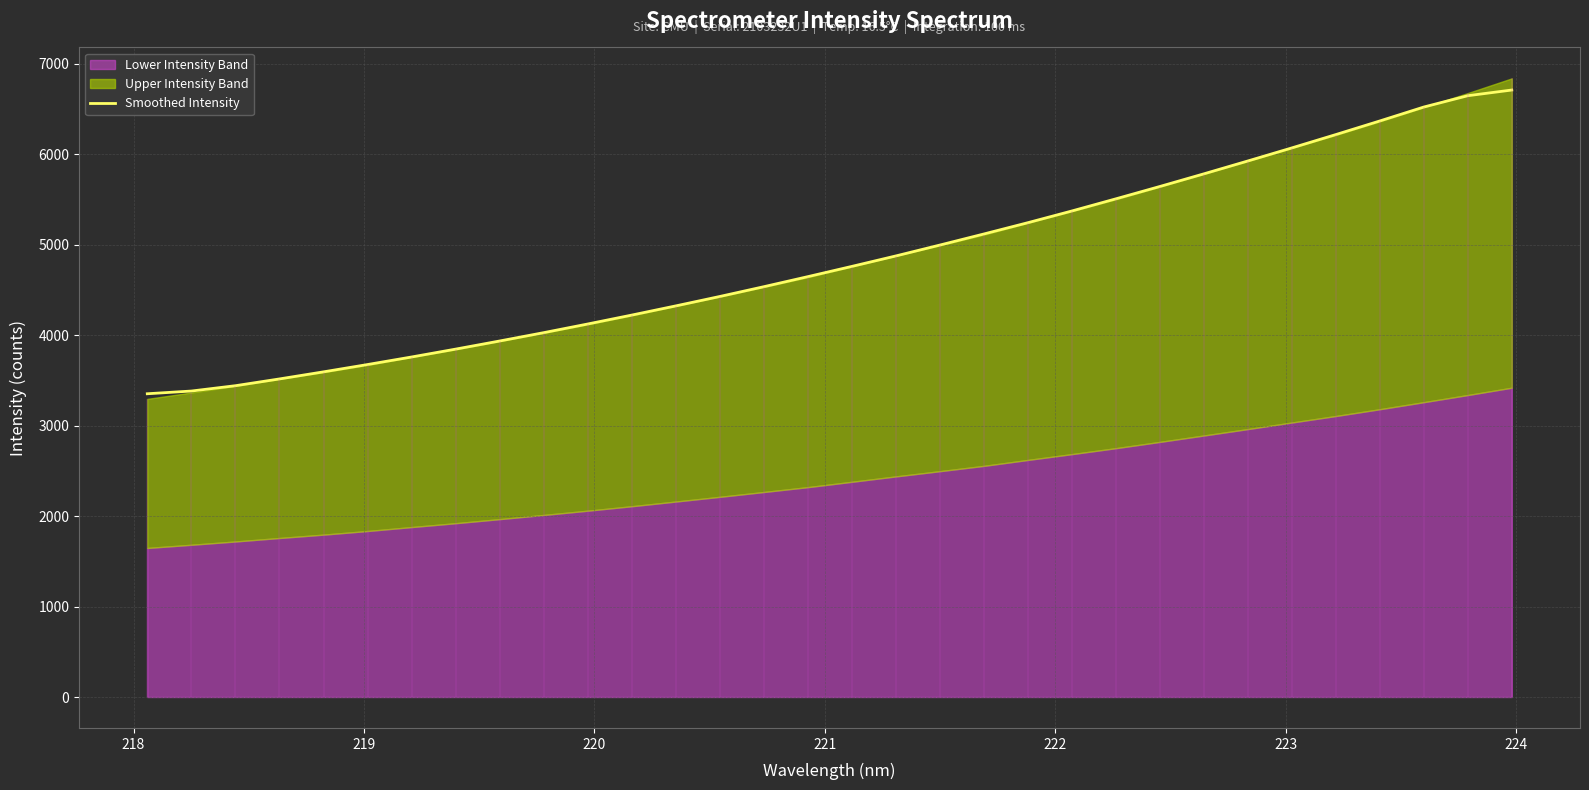

What is the value of the 16th point from the left?

4647.7